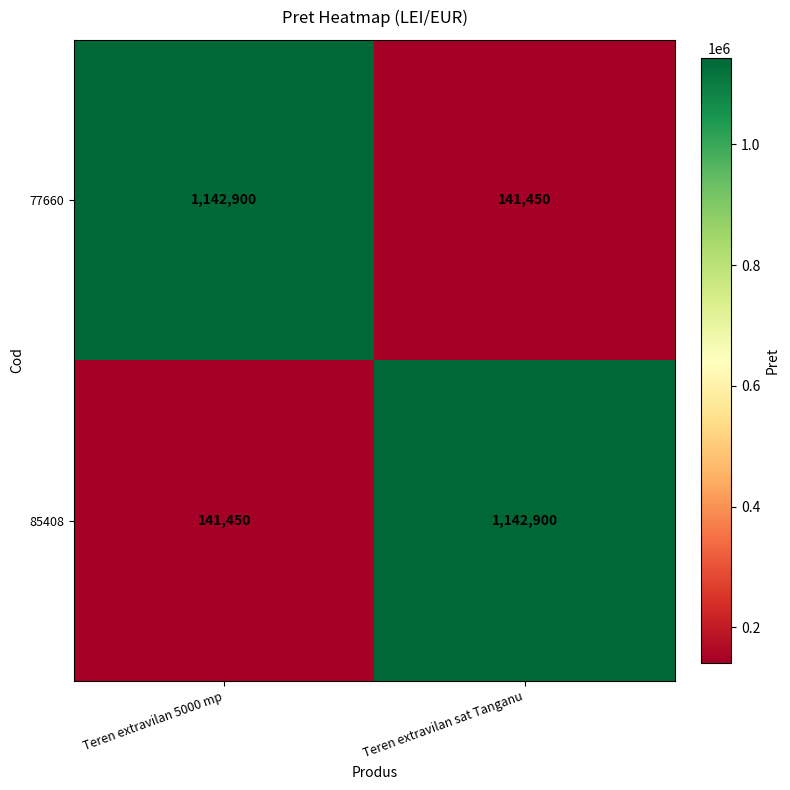

What is the difference between the highest and lowest values at Teren extravilan 5000 mp?

1001450